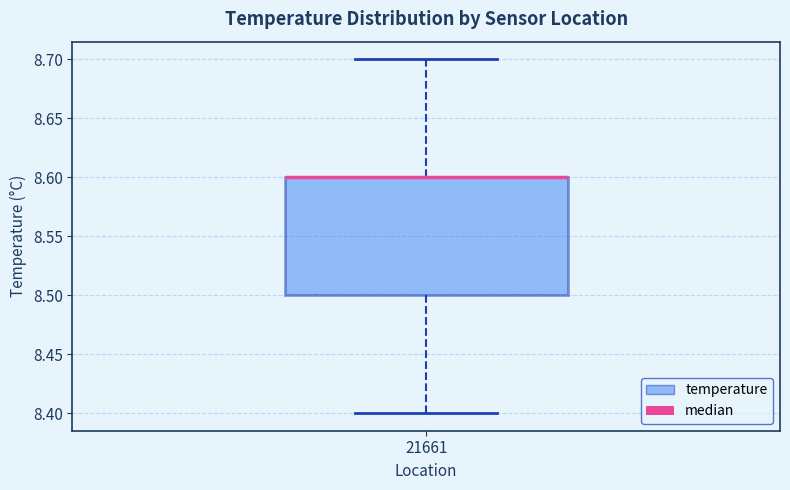

Read this box plot against the y-axis: the position of the median line, the range covered by the box, and the ends of both whiskers. The values are not printed on the chart, so give them approximately, as read against the axis.

median 8.6 (drawn on the box's upper edge), box 8.5 to 8.6, whiskers 8.4 to 8.7